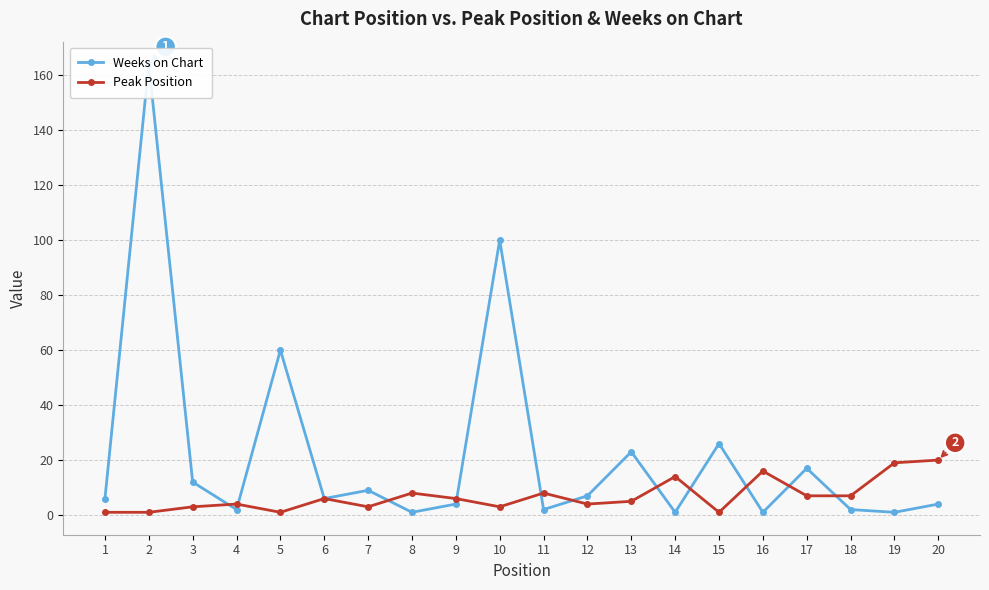

Count the number of categories in the chart.

20